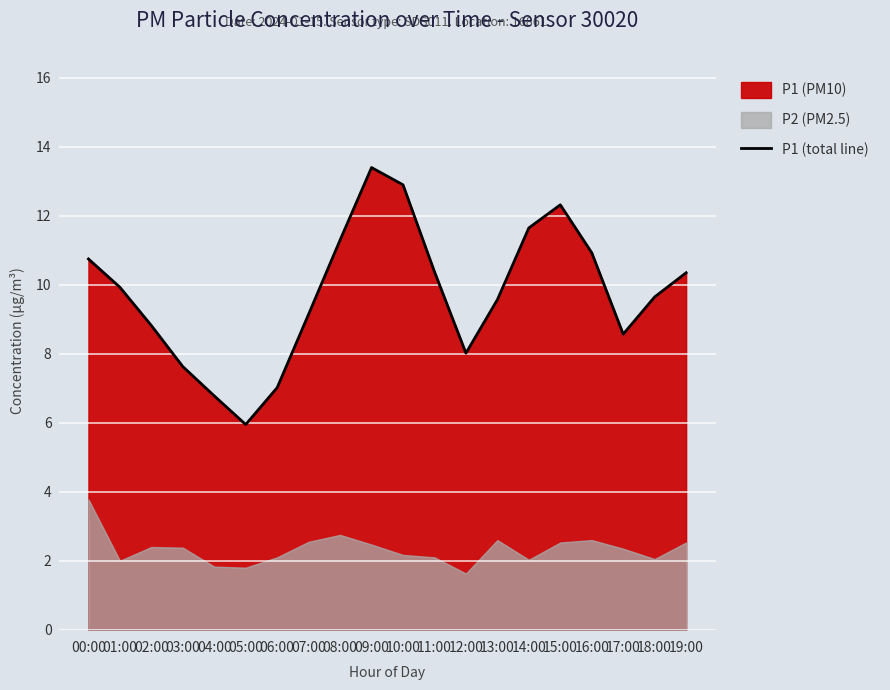

Rank the categories by value from highest to lowest.

09:00, 10:00, 15:00, 14:00, 08:00, 16:00, 00:00, 11:00, 19:00, 01:00, 18:00, 13:00, 07:00, 02:00, 17:00, 12:00, 03:00, 06:00, 04:00, 05:00